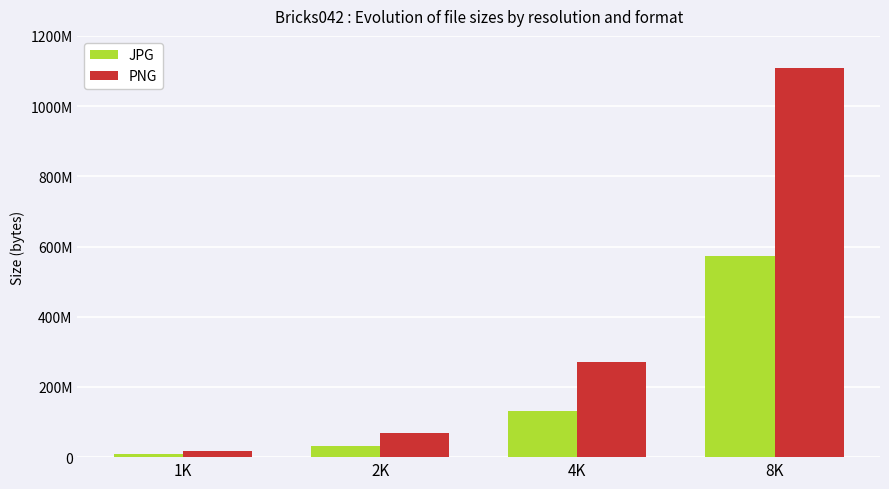

Is it true that PNG equals 429112098 at 4K?

False